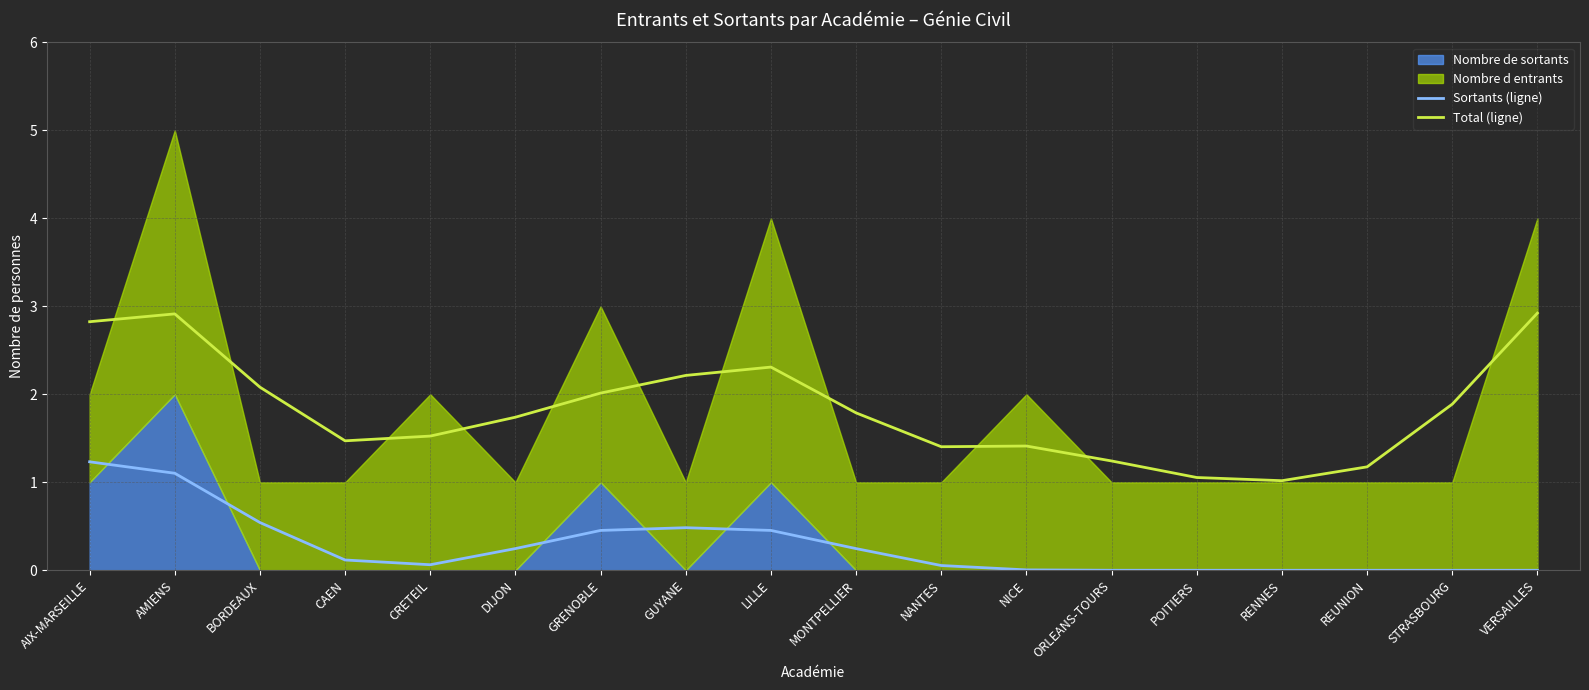

Where is Total (ligne) nearest to the value 1?

RENNES